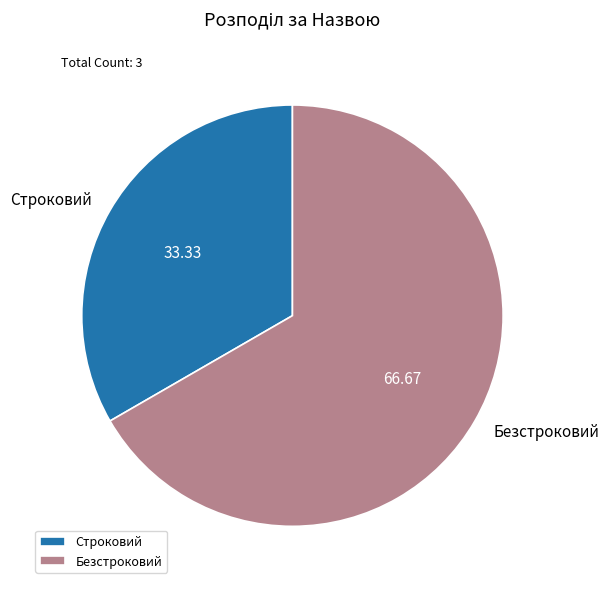

Count the number of slices in the pie.

2